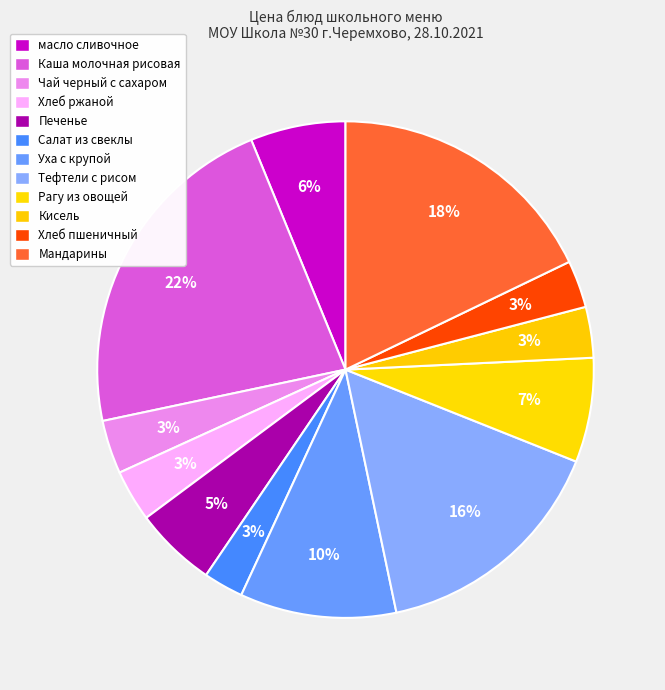

To the nearest percent, what percentage of the pie is Хлеб ржаной?

3%